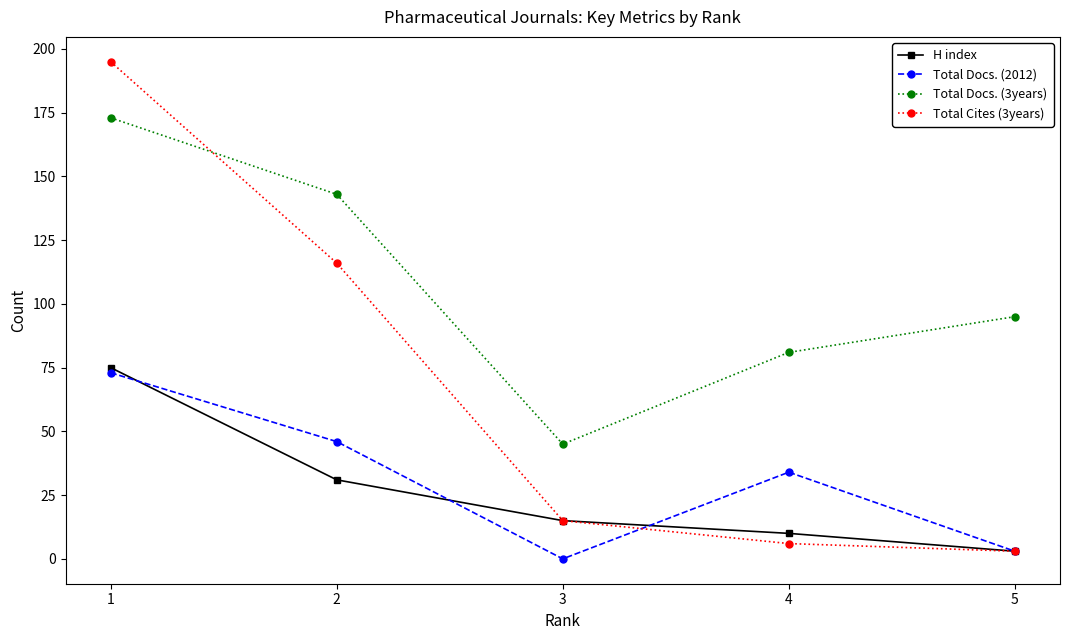

True or false: Total Docs. (3years) has a value of 95 at 5.

True